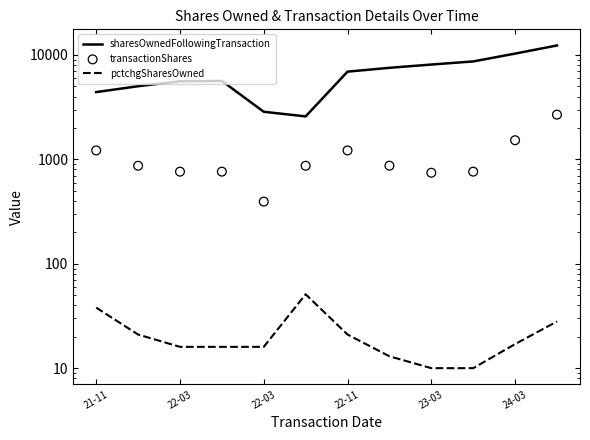

Which series reaches the minimum Y coordinate?

pctchgSharesOwned